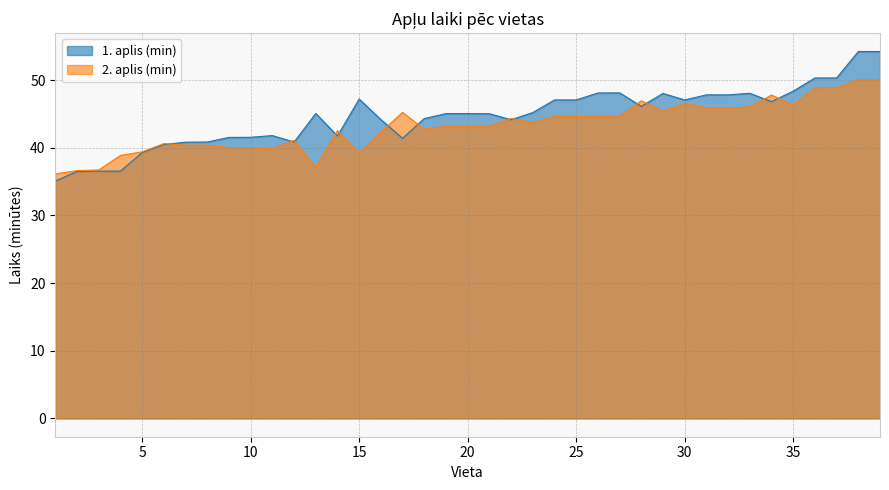

In 1. aplis (min), how many points are higher than both neighbors (excluding endpoints)?

6